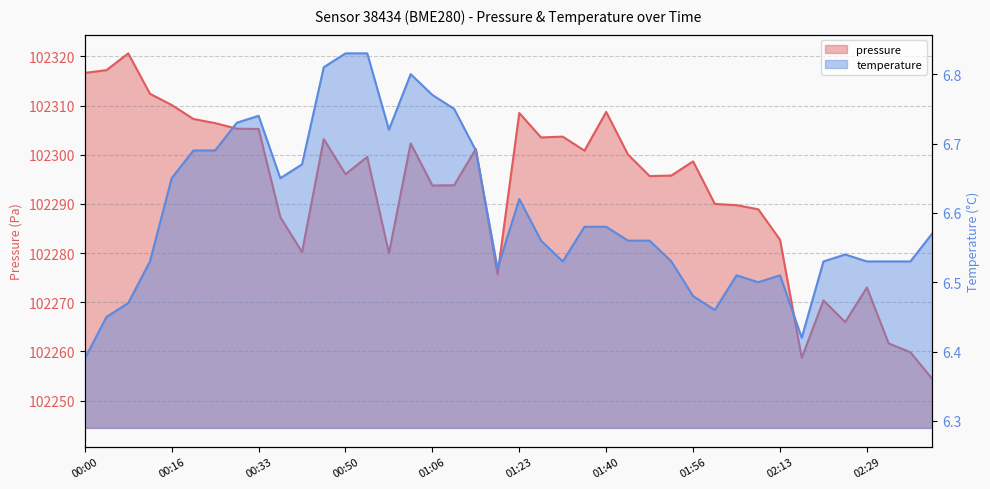

Which label corresponds to the largest value in the chart?

00:08